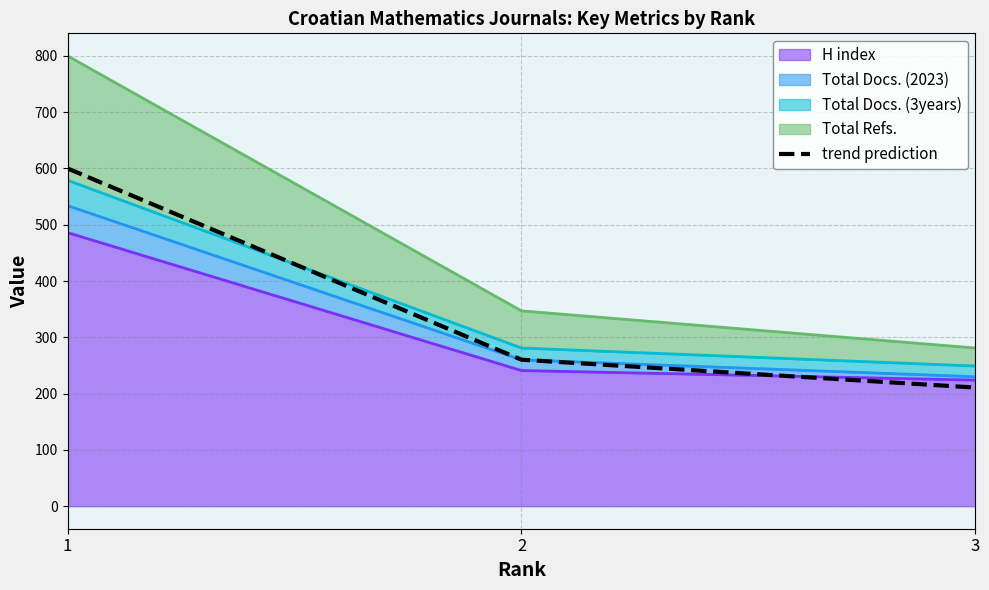

Reading right to left, extract all data points from this chart.

3=210.8	2=260.2	1=600.0